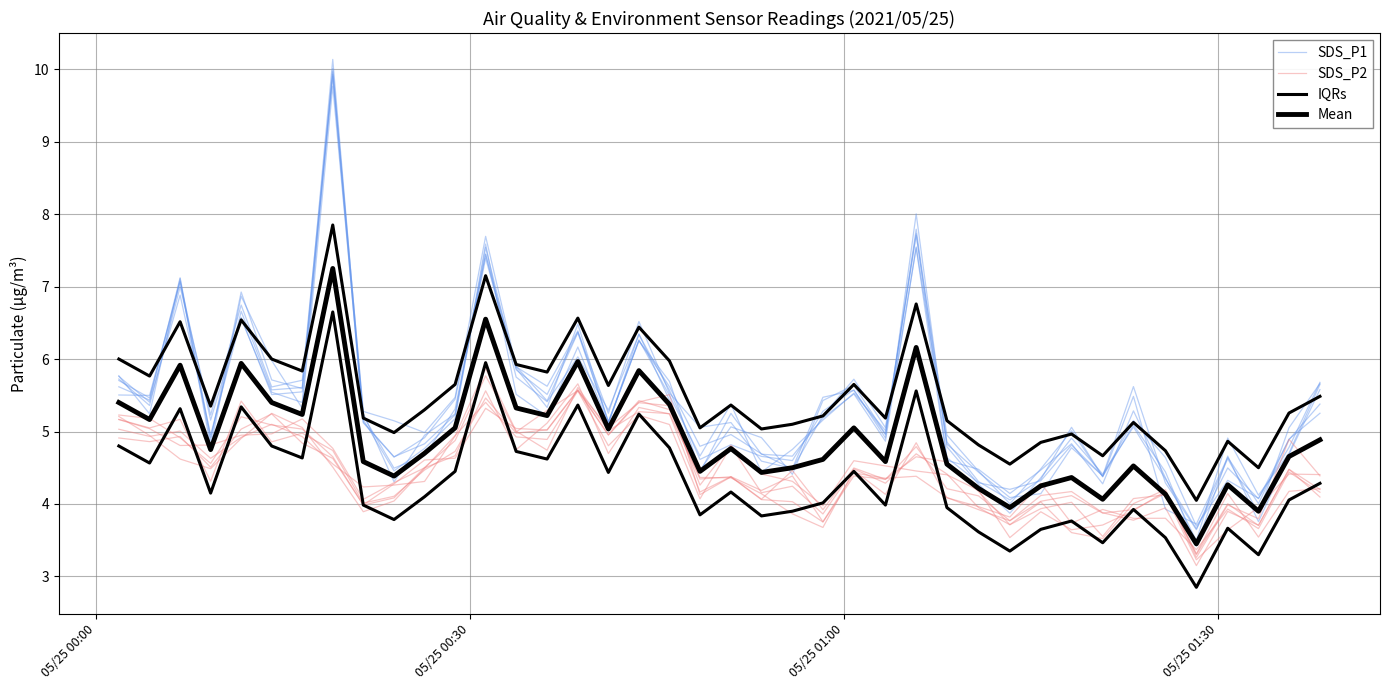

How many lines are shown in the chart?

4